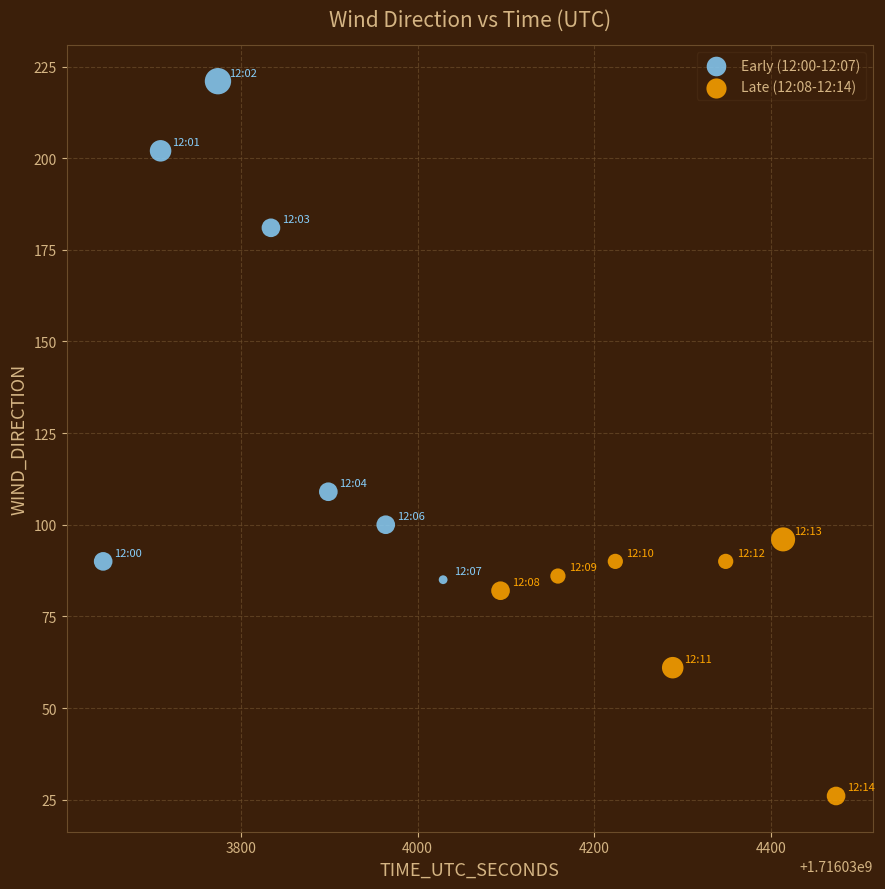

Which series reaches the minimum Y coordinate?

Late (12:08-12:14)